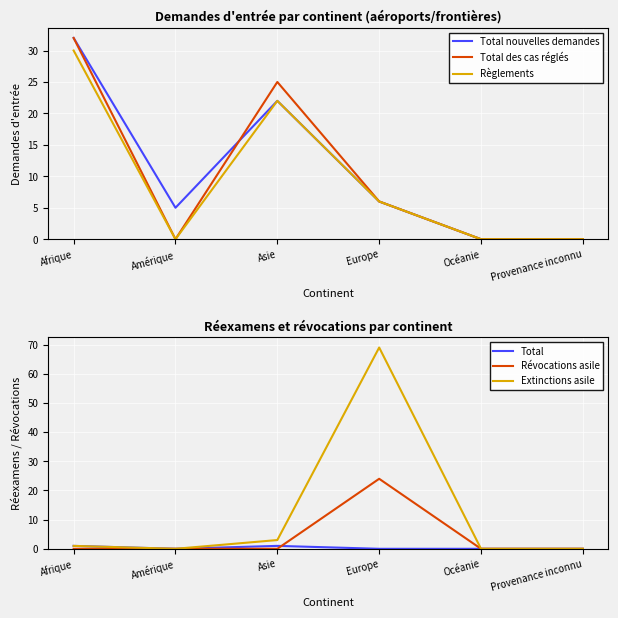

What is the difference between the second highest and minimum values in the Extinctions asile series?

3